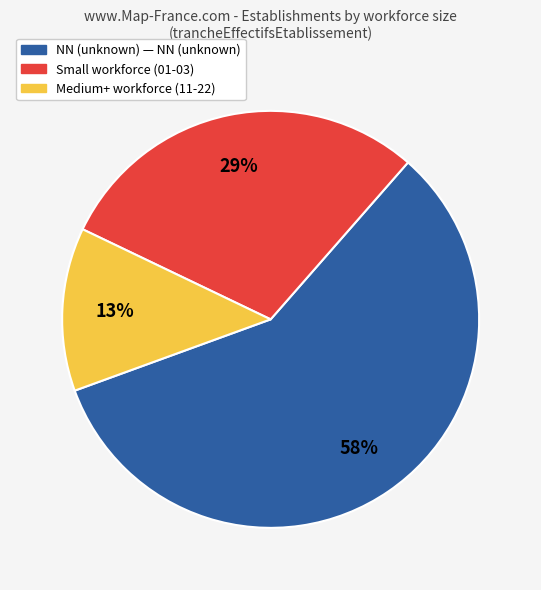

To the nearest percent, what is the difference between the largest and smallest slice percentages?

45%